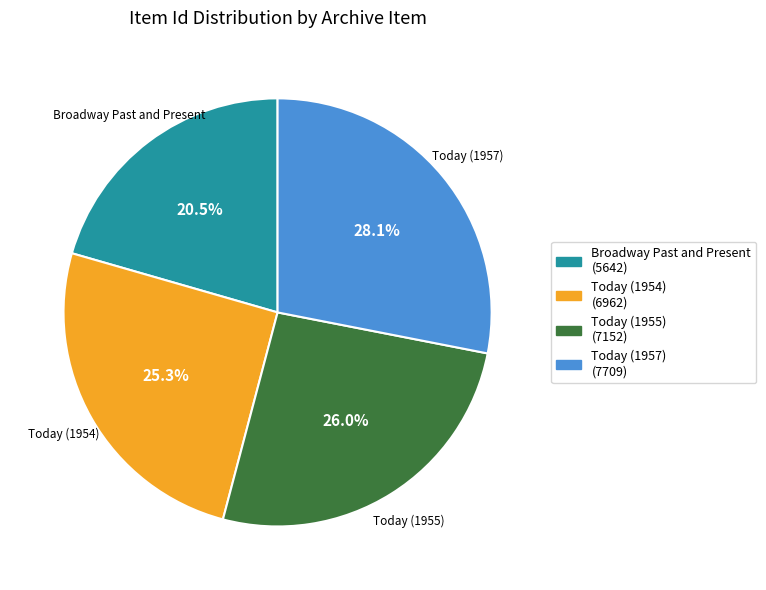

Rank the categories by value from highest to lowest.

Today (1957), Today (1955), Today (1954), Broadway Past and Present